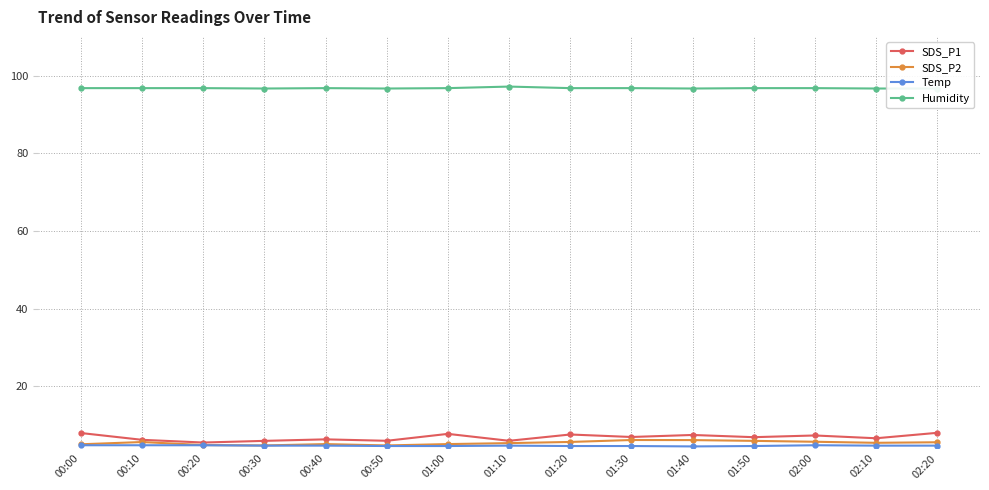

Is it true that SDS_P1 equals 11.9 at 01:50?

False